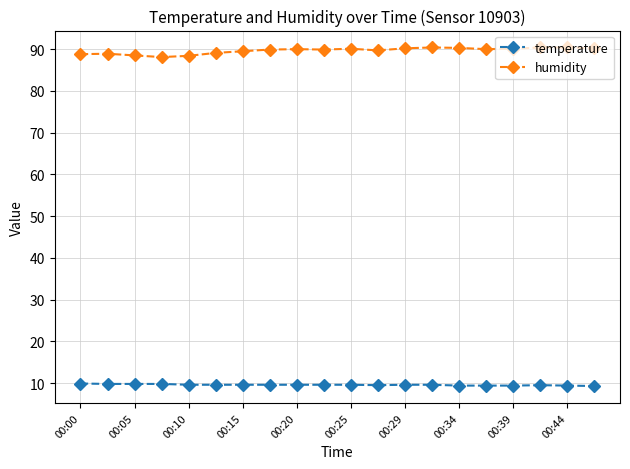

True or false: humidity has more than 0 points higher than both neighbors.

True